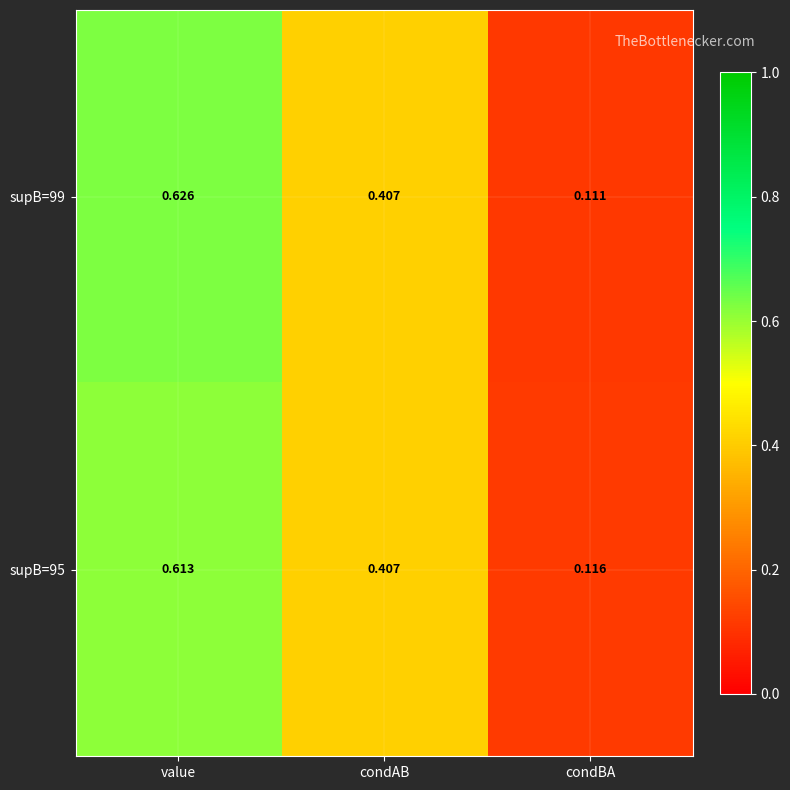

At which category is the sum across all series the highest?

value